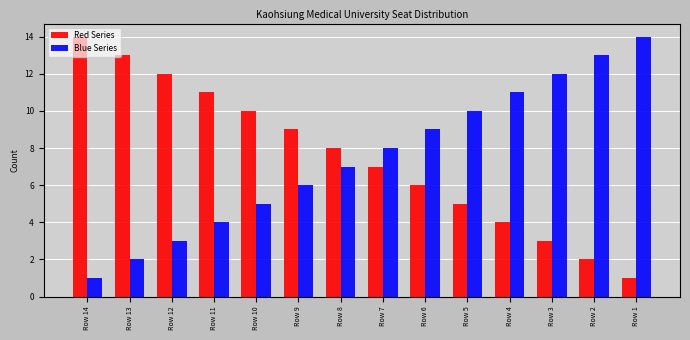

Is it true that Red Series equals 4 at Row 4?

True